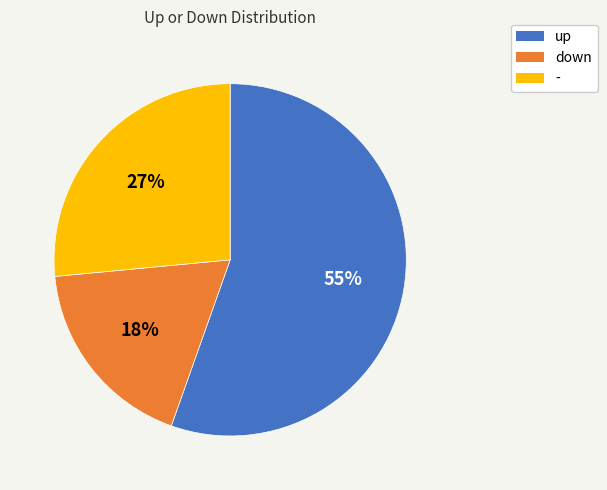

How many slices are in this pie chart?

3